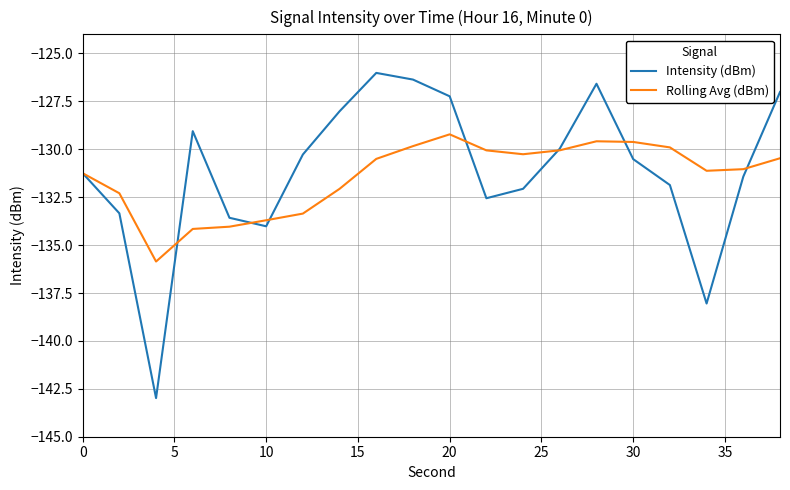

What is the minimum value for Intensity (dBm)?

-143.0